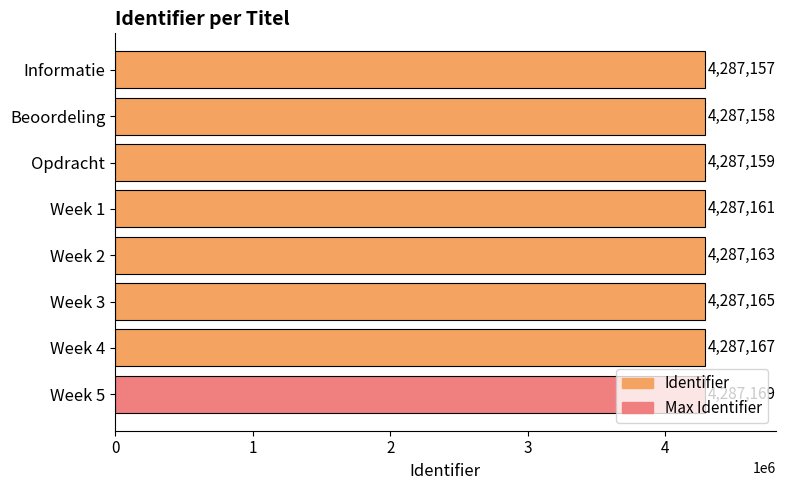

Rank the categories by value from highest to lowest.

Week 5, Week 4, Week 3, Week 2, Week 1, Opdracht, Beoordeling, Informatie